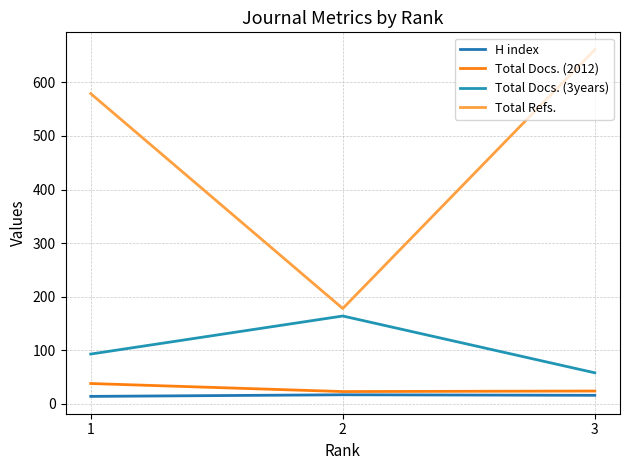

What is the total value across all series at 1?

724